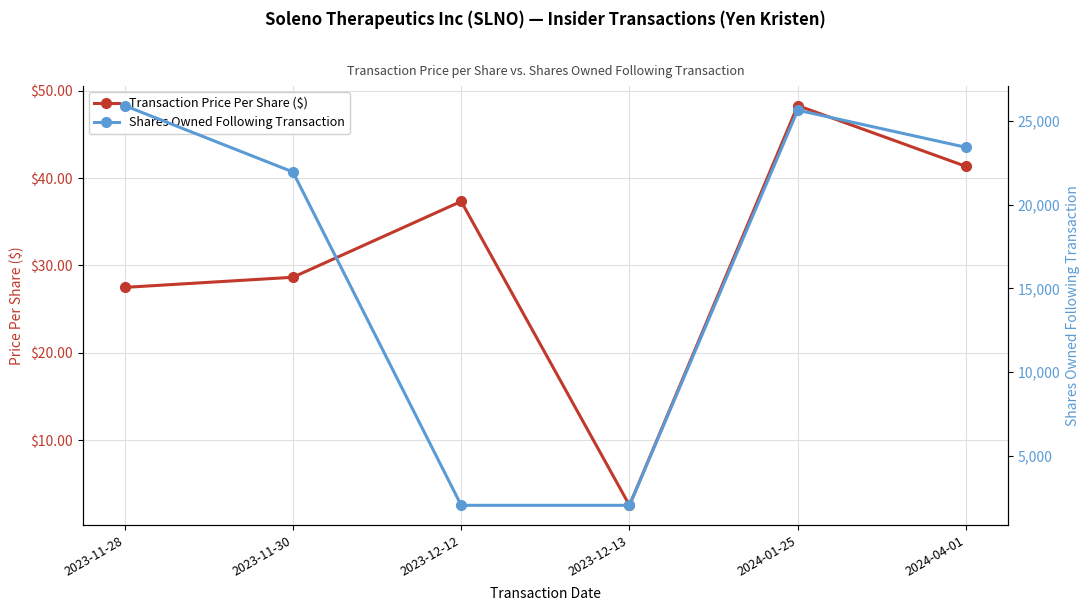

In Transaction Price Per Share ($), how many points are lower than both neighbors (excluding endpoints)?

1